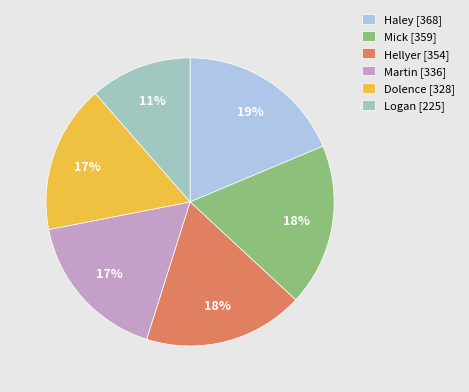

Count the number of slices in the pie.

6